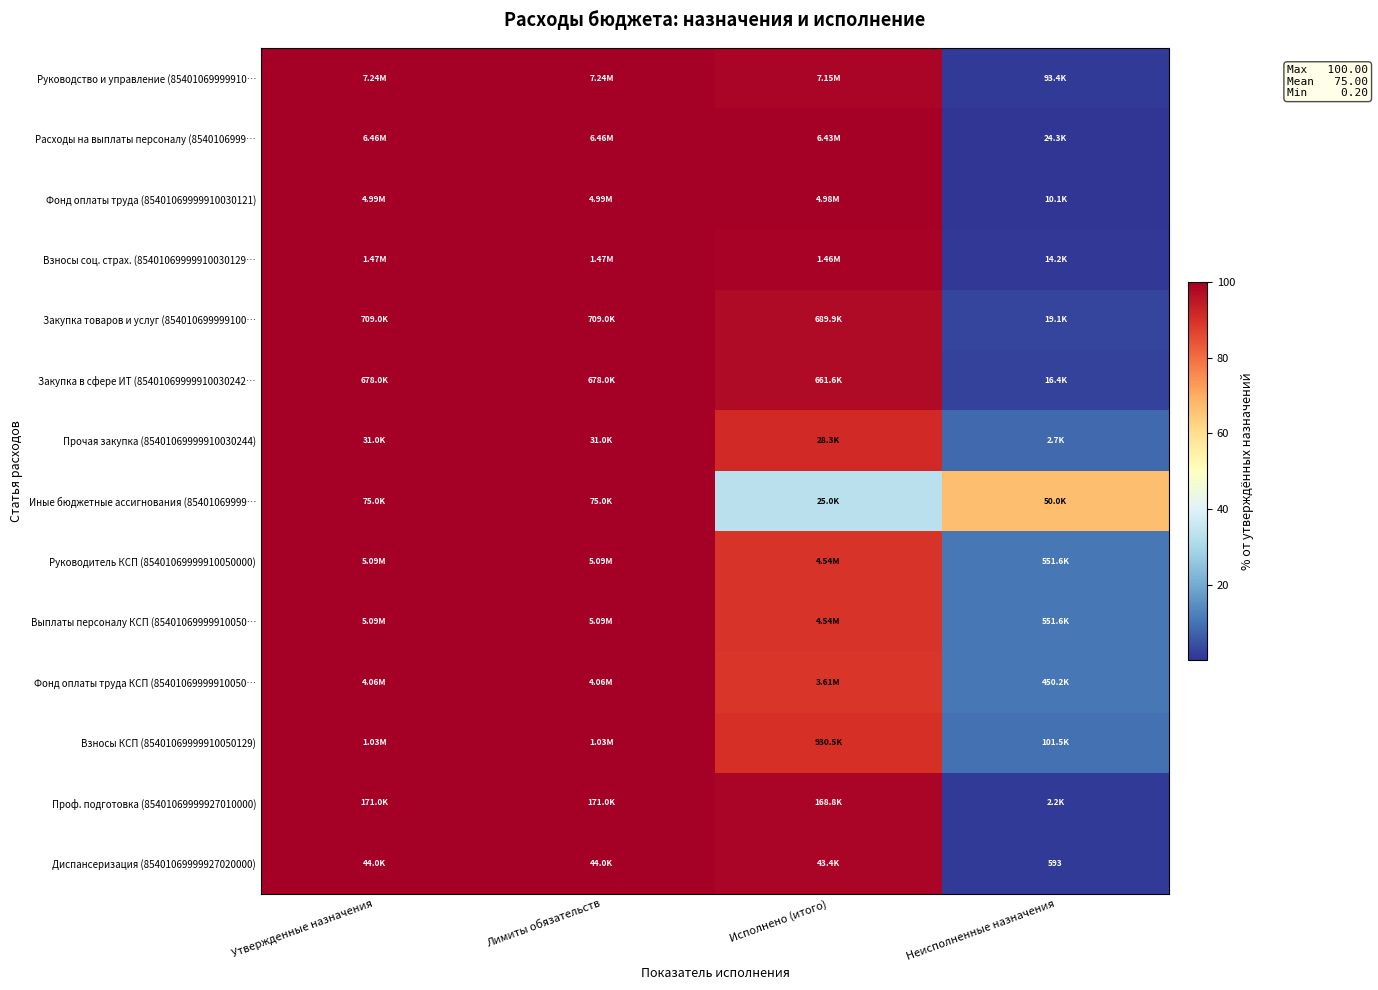

Between Утвержденные назначения and Исполнено (итого), which series saw the biggest shift?

Иные бюджетные ассигнования (85401069999…